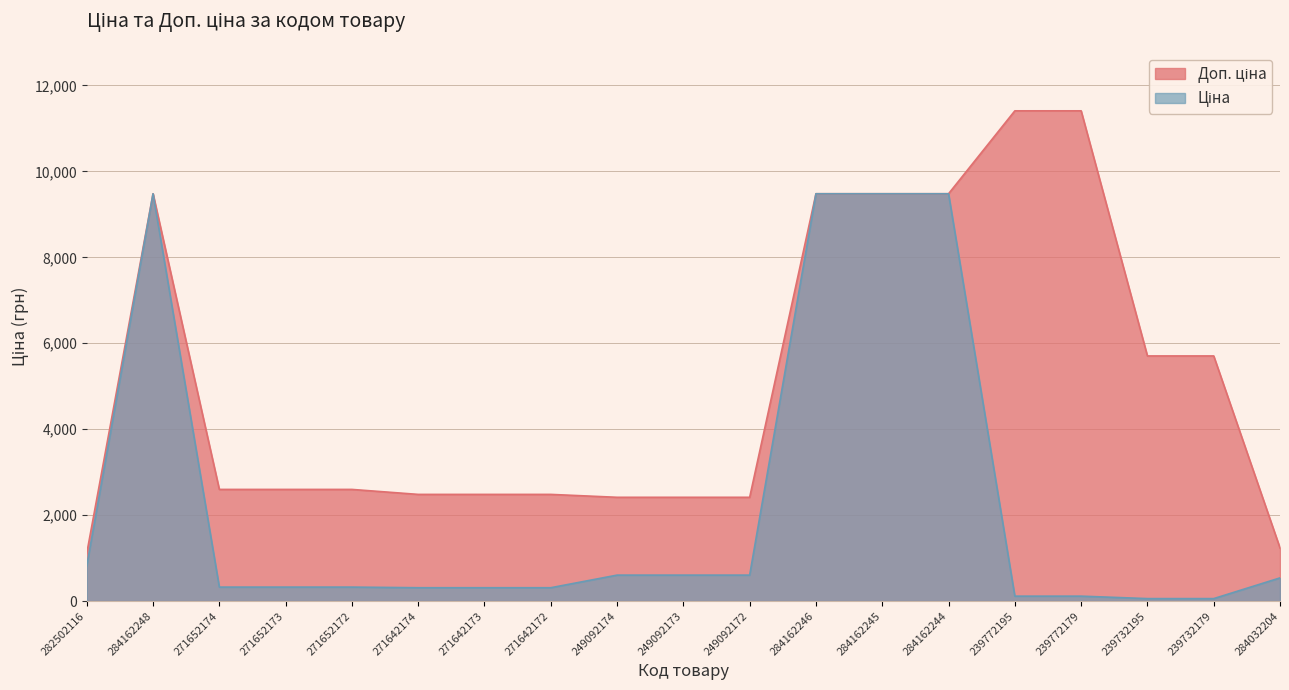

Read the Доп. ціна value at 271652172.

2598.3